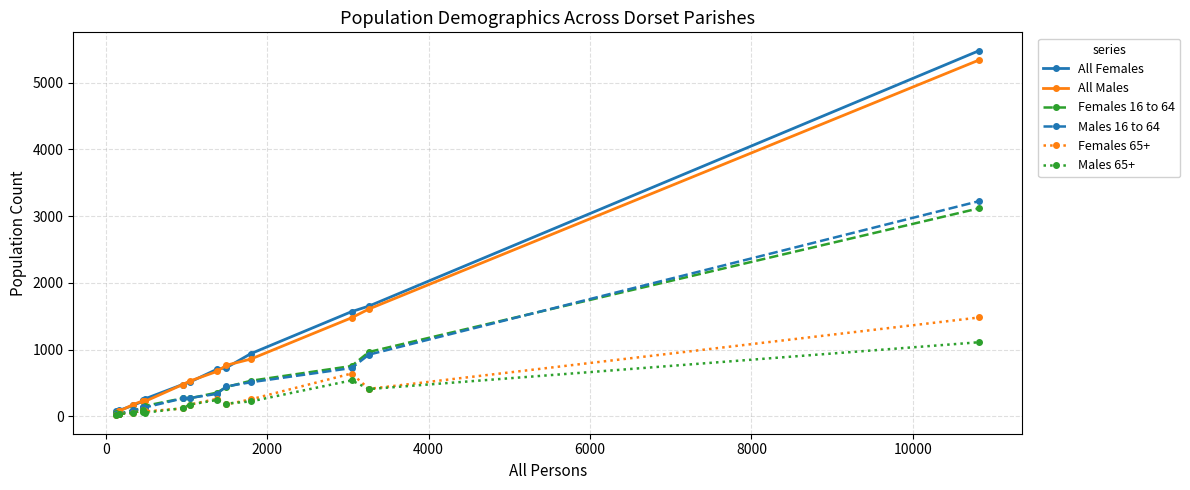

At how many categories does at least one series exceed 1257?

3